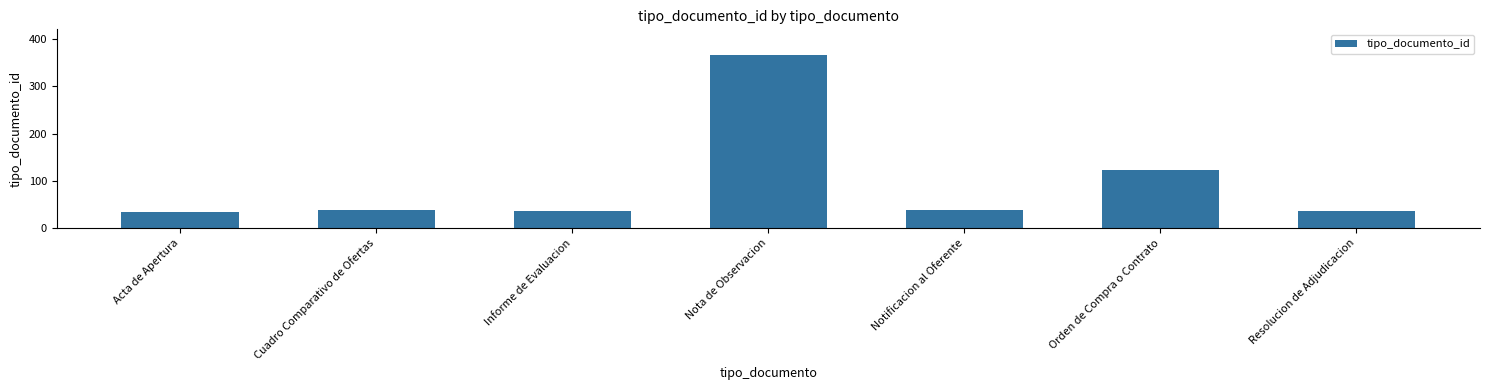

Where is the data nearest to the value 200?

Orden de Compra o Contrato